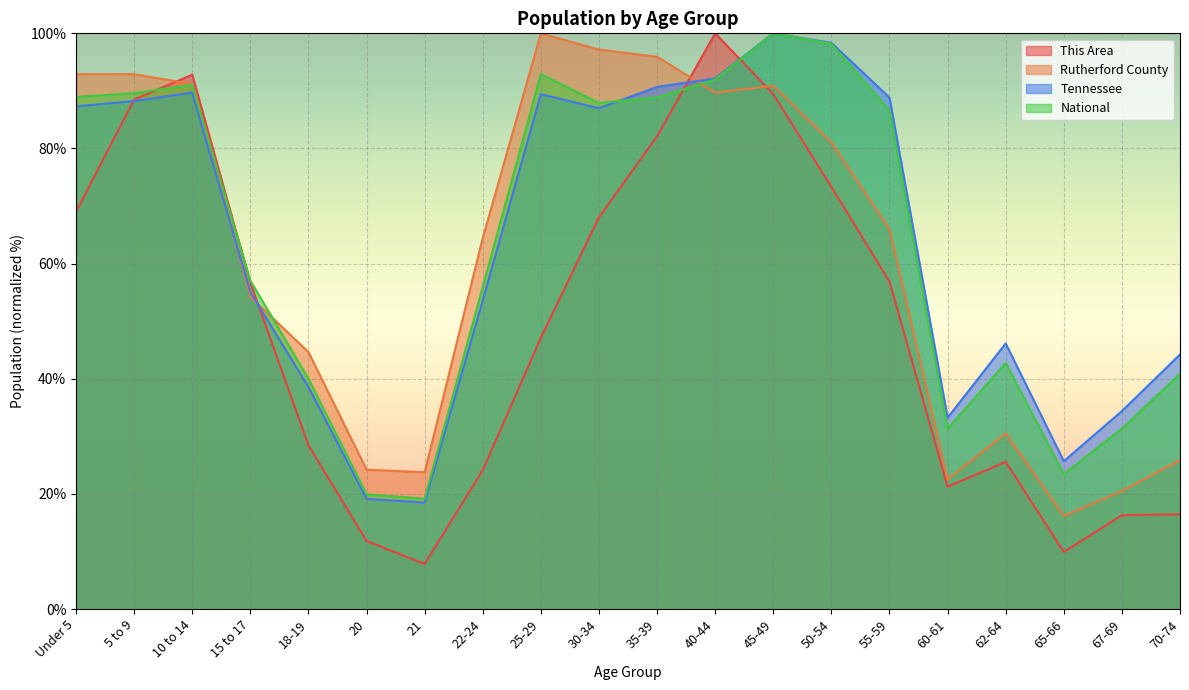

Reading left to right, transcribe all the data shown in this chart.

This Area: 69.0	88.5	92.8	56.7	28.4	11.8	7.8	24.1	47.1	68.1	82.1	100.0	89.5	73.3	56.9	21.2	25.6	9.9	16.3	16.5
Rutherford County: 92.9	92.9	91.2	54.2	44.6	24.2	23.8	64.4	100.0	97.2	95.9	89.7	90.9	81.0	65.9	22.5	30.5	16.1	20.5	25.9
Tennessee: 87.3	88.2	89.7	55.0	38.6	19.1	18.5	53.6	89.4	87.0	90.7	92.2	100.0	98.3	88.8	33.2	46.1	25.7	34.4	44.2
National: 89.0	89.6	91.1	57.0	40.0	19.9	19.2	56.0	92.9	87.9	88.9	92.0	100.0	98.2	86.6	31.3	42.7	23.4	31.3	40.9